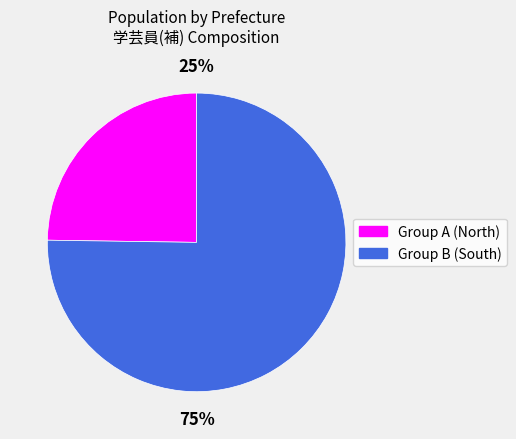

How many segments does this pie chart have?

2